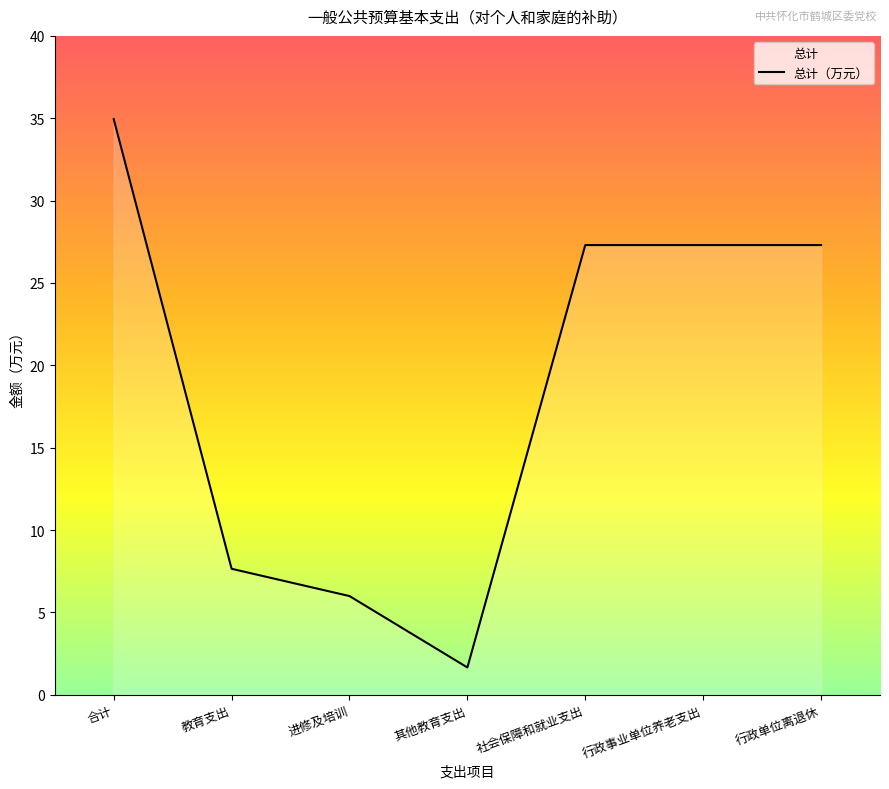

What is the label of the 2nd point from the left?

教育支出